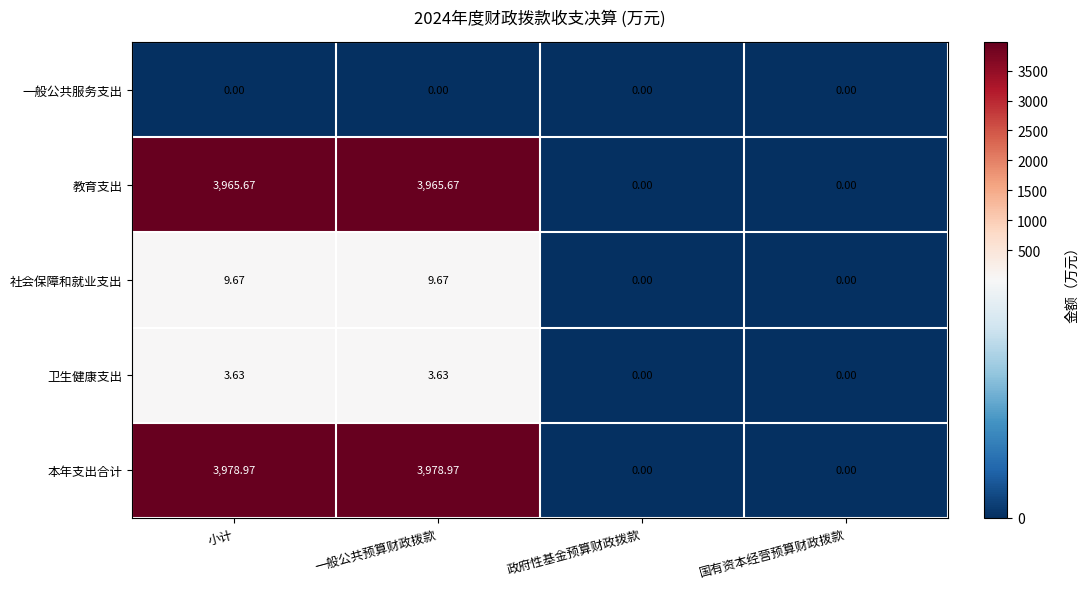

List the series in order of their peak value, lowest first.

一般公共服务支出, 卫生健康支出, 社会保障和就业支出, 教育支出, 本年支出合计